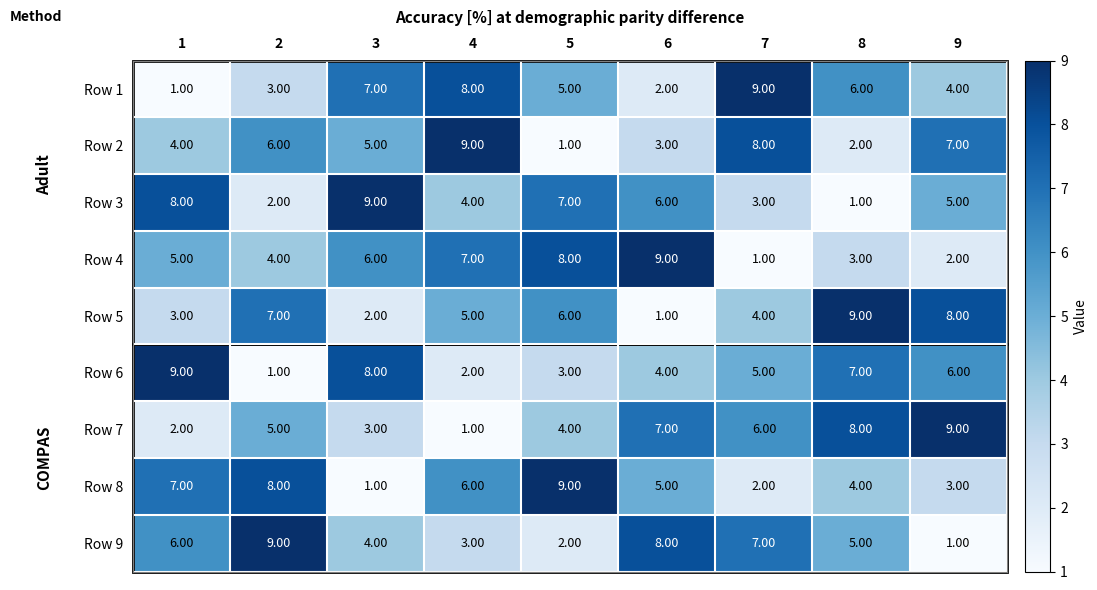

What is the difference between the highest and lowest values at 3?

8